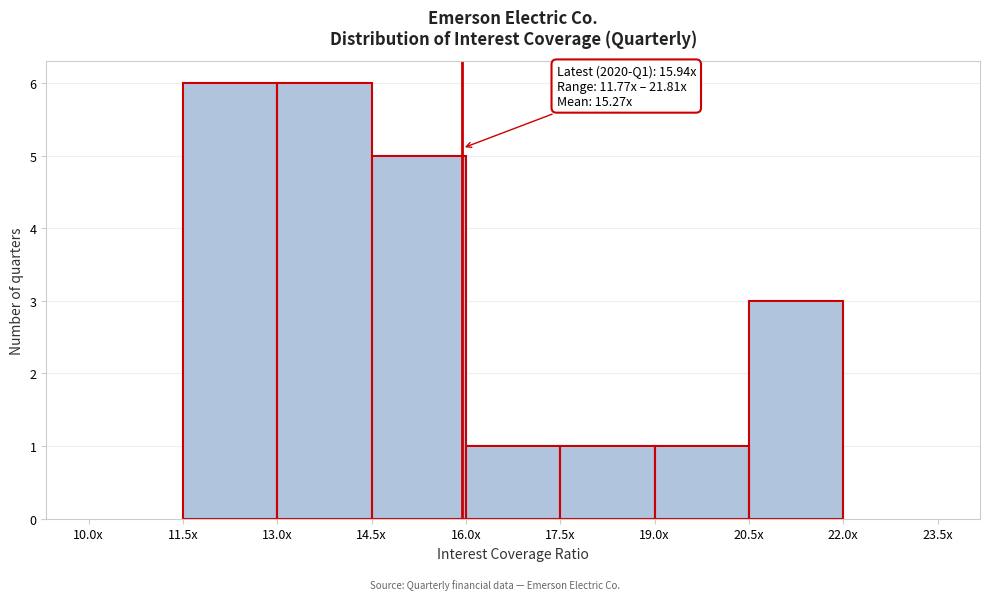

Reading left to right, extract all data points from this chart.

10.0x=0	11.5x=6	13.0x=6	14.5x=5	16.0x=1	17.5x=1	19.0x=1	20.5x=3	22.0x=0